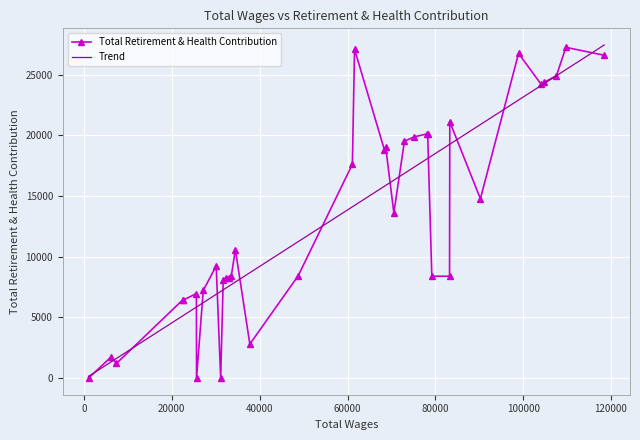

Which series has the largest total across all categories?

Total Retirement & Health Contribution